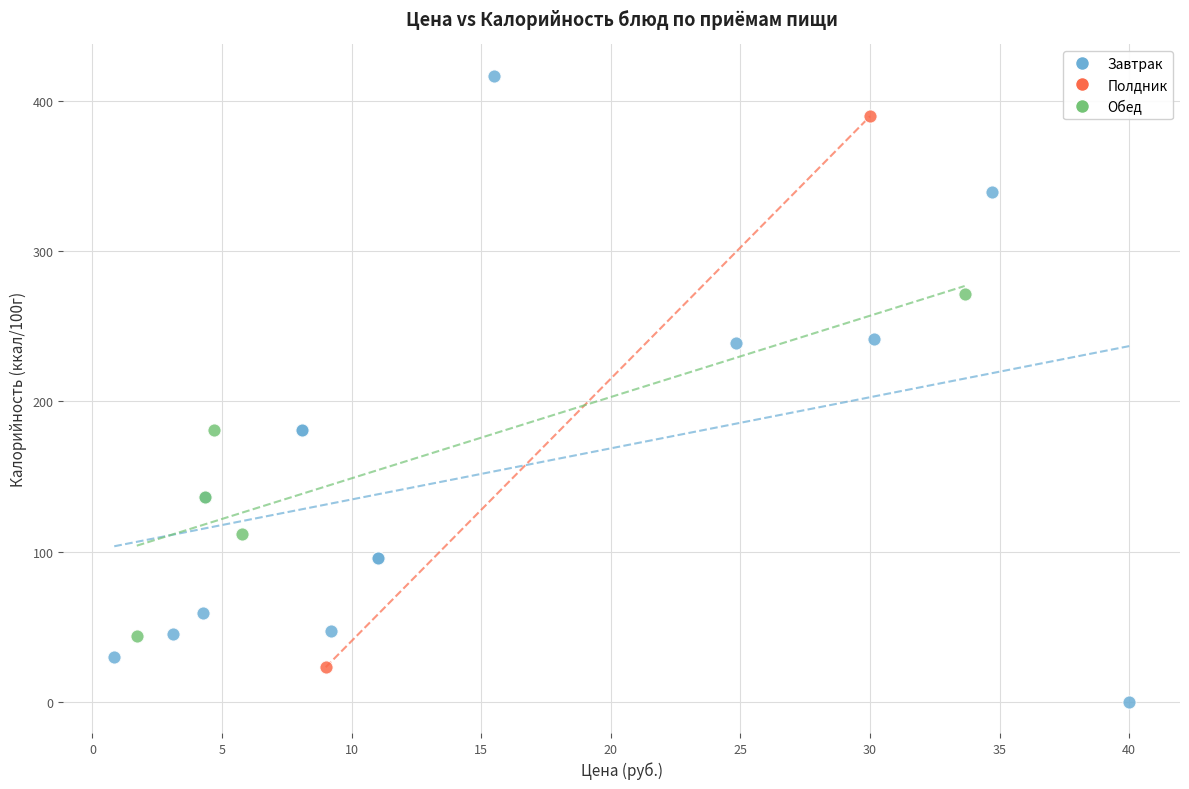

Which series has the largest Y range (max minus min)?

Завтрак